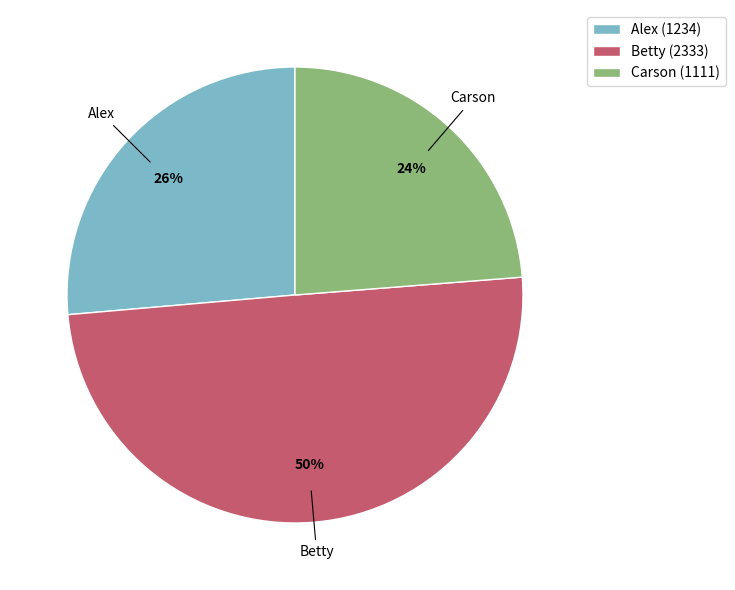

How many slices are in this pie chart?

3